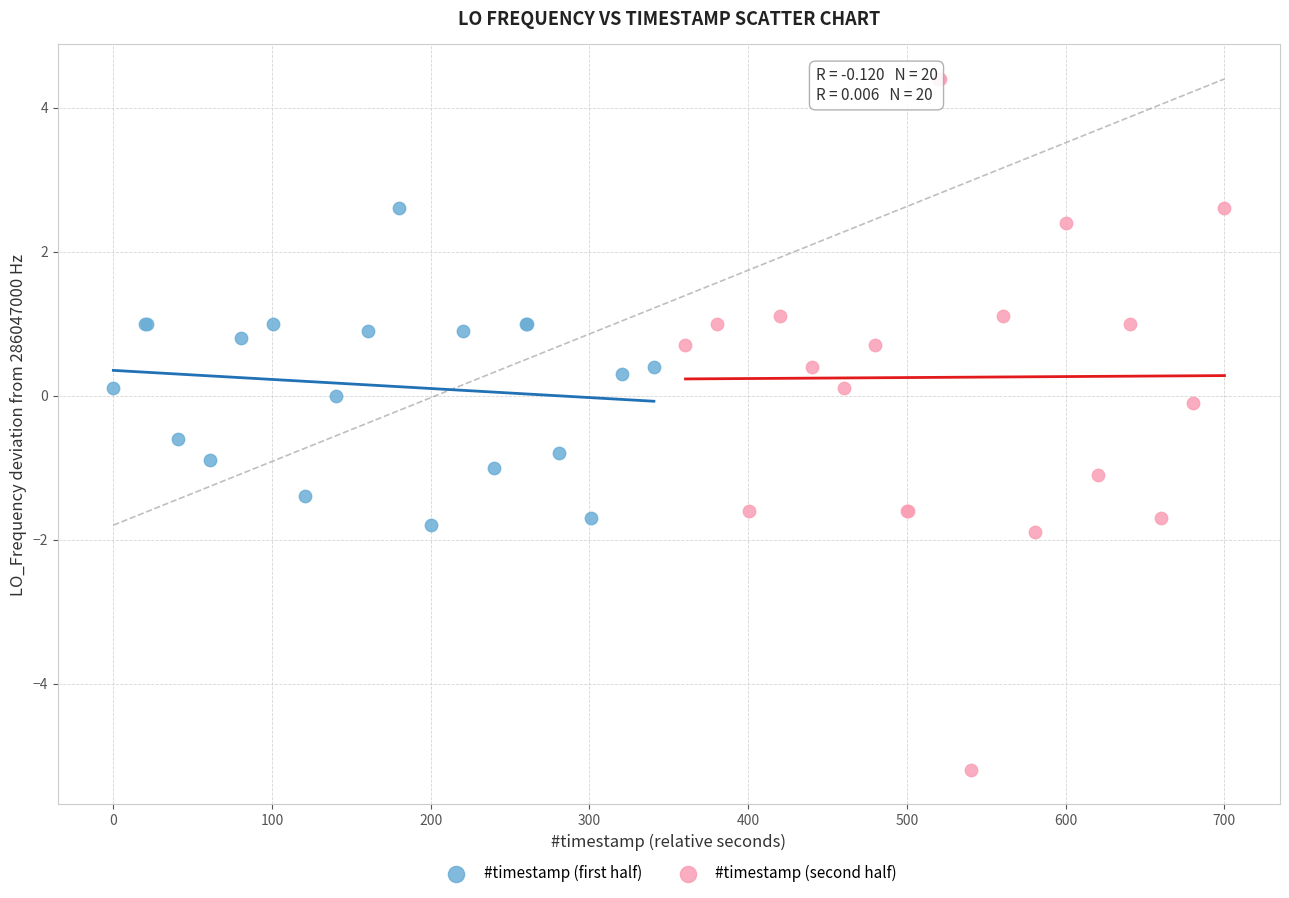

Which series contains the highest Y value?

#timestamp (second half)